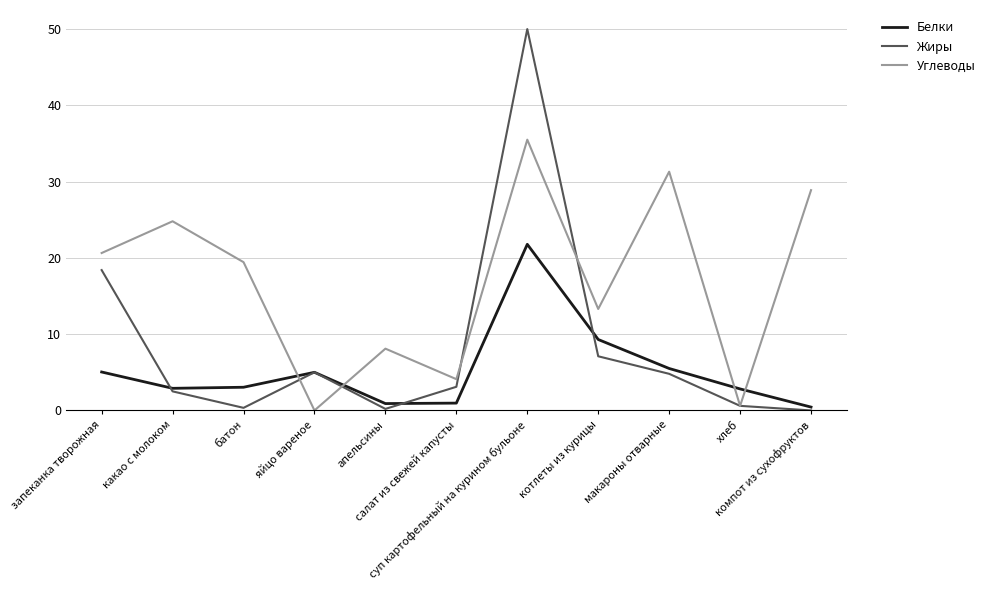

What is the greatest value displayed?

50.0